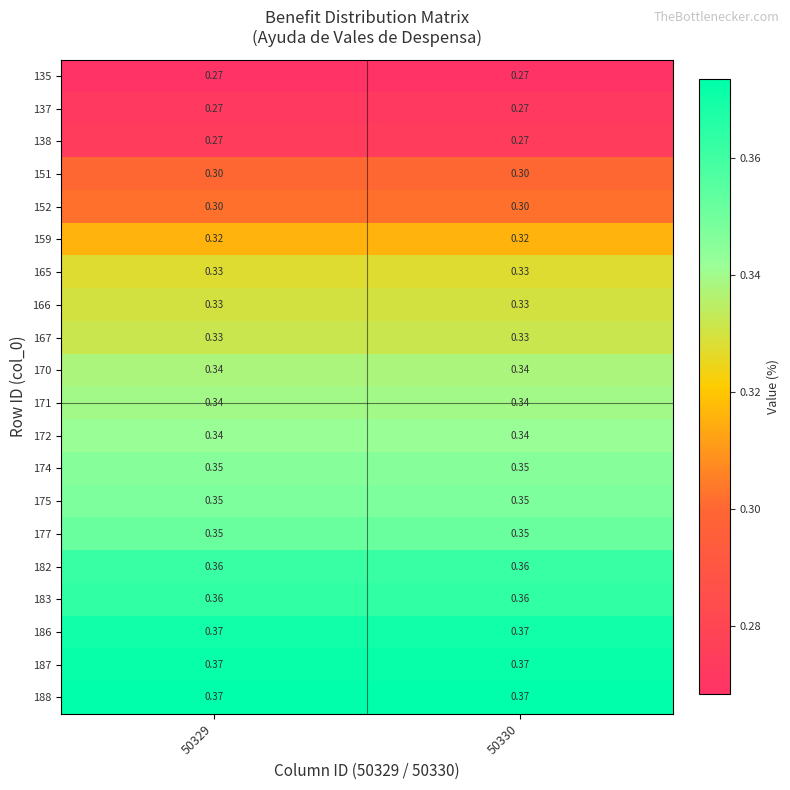

Is the value of 138 at 50329 greater than the value of 151 at 50330?

No